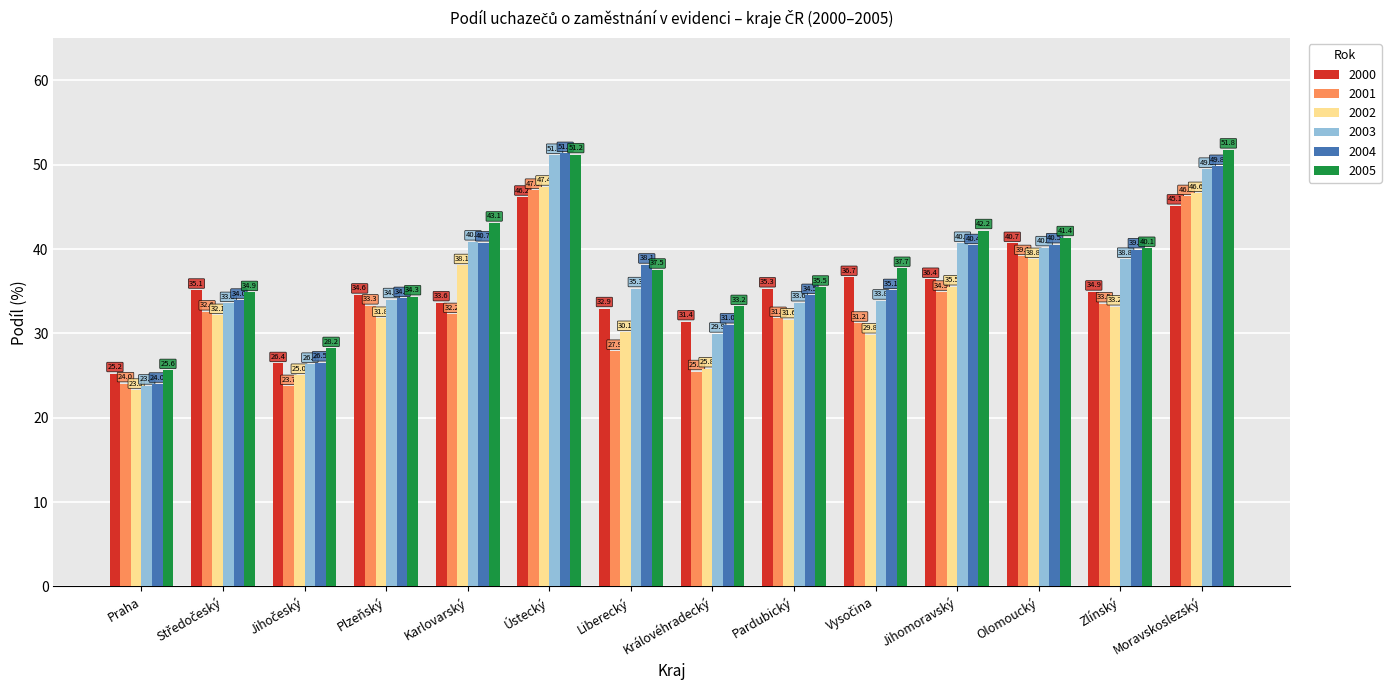

Which series has the widest spread of values?

2003